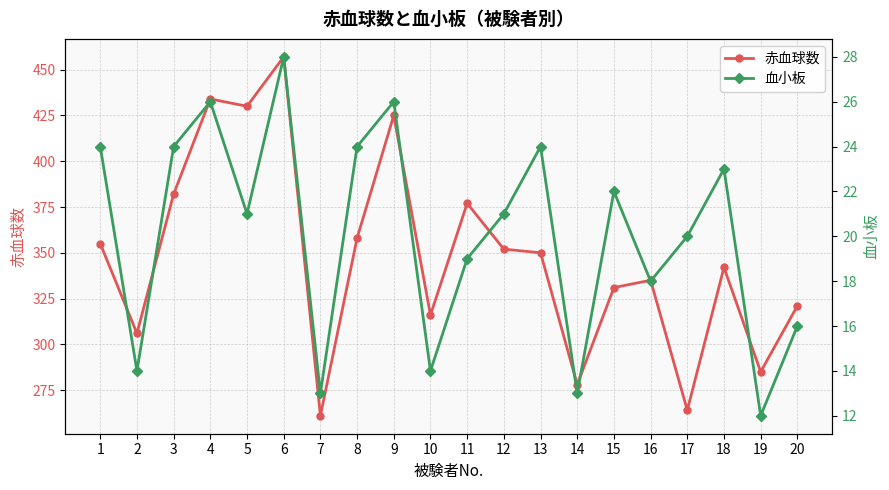

Where is 血小板 nearest to the value 20?

17